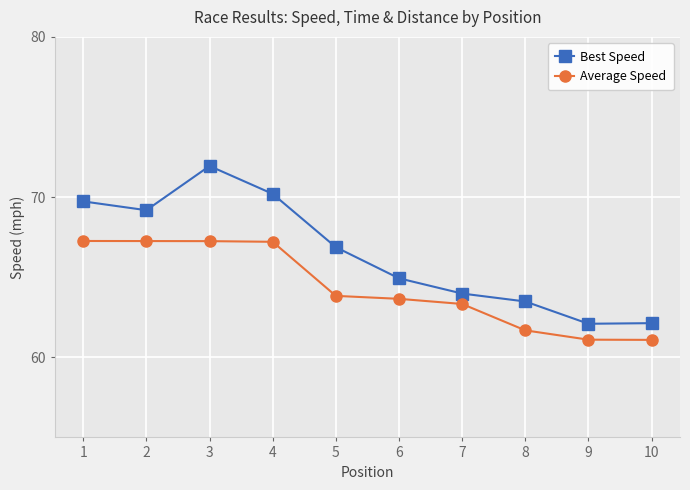

Where is the first local minimum for Best Speed?

2